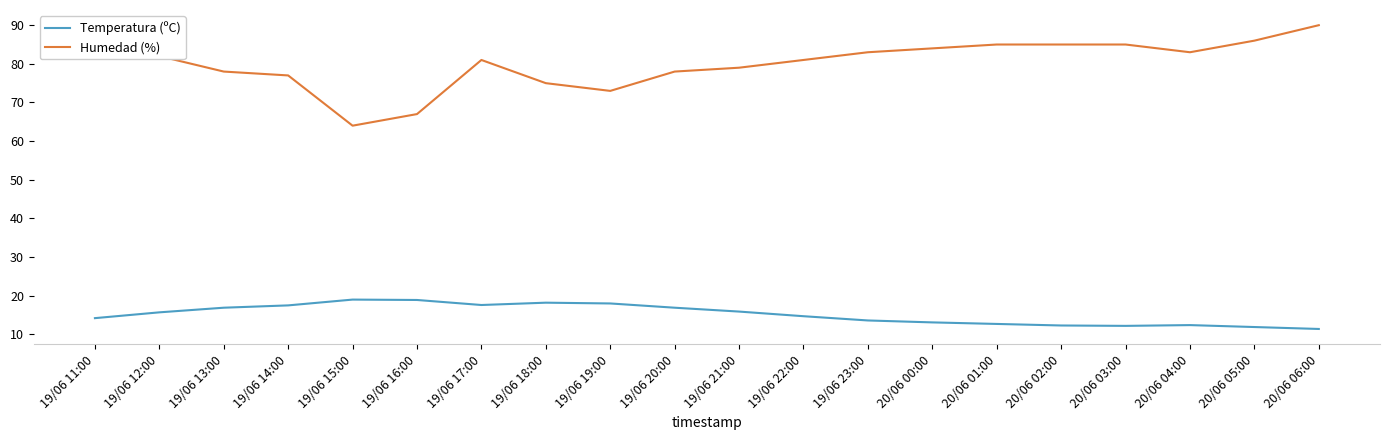

Which series has the widest spread of values?

Humedad (%)